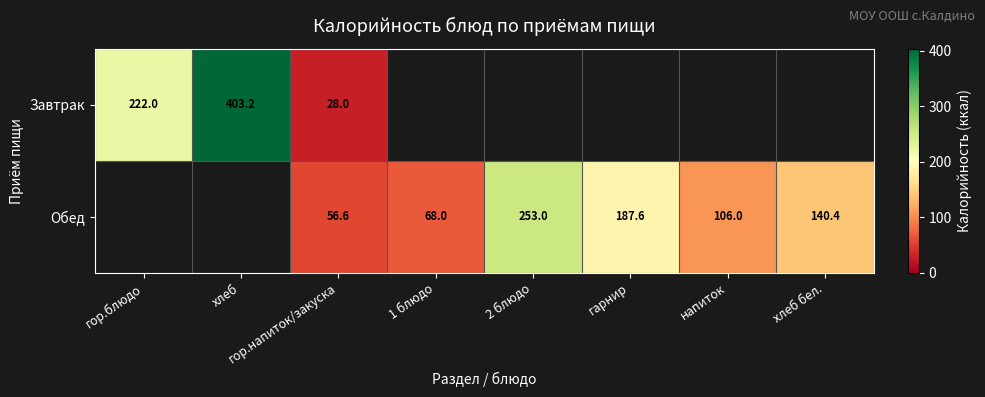

How many values in the Обед series exceed 56?

6